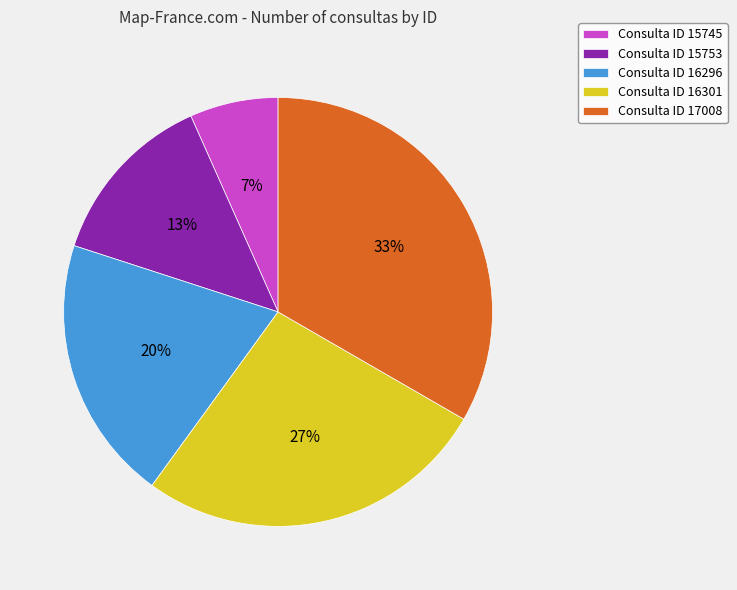

Which slice is the smallest?

Consulta ID 15745